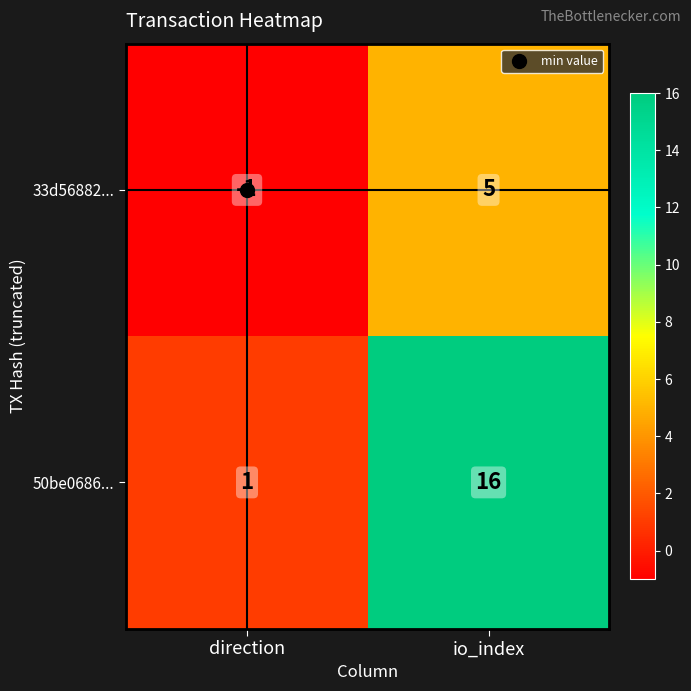

What is the sum of all 33d56882... values?

4